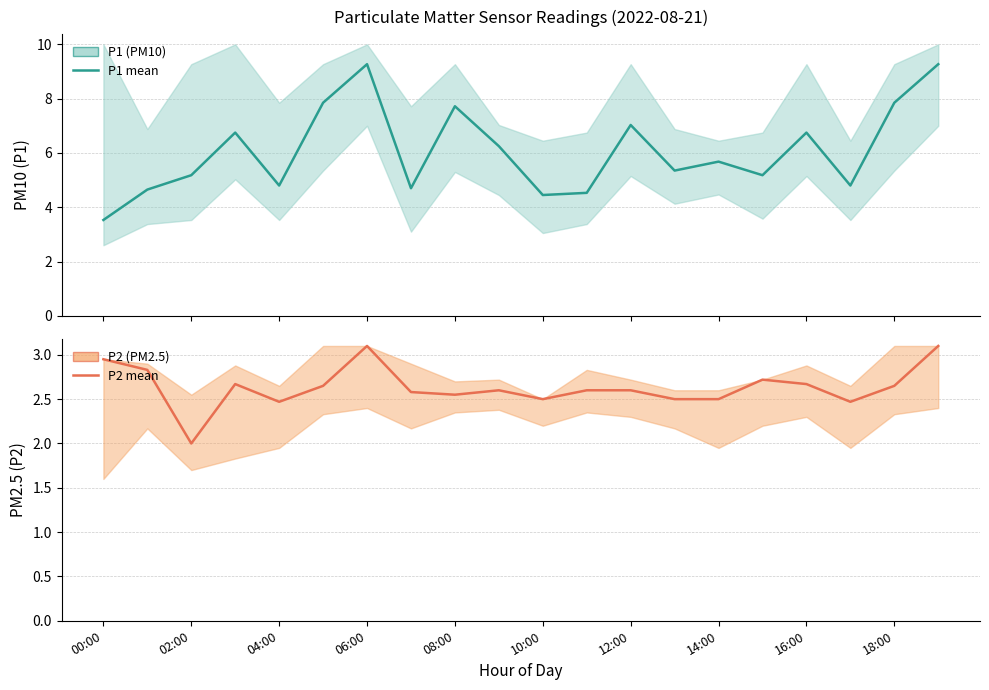

What is the difference between the second highest and second lowest values in the P1 series?

4.8